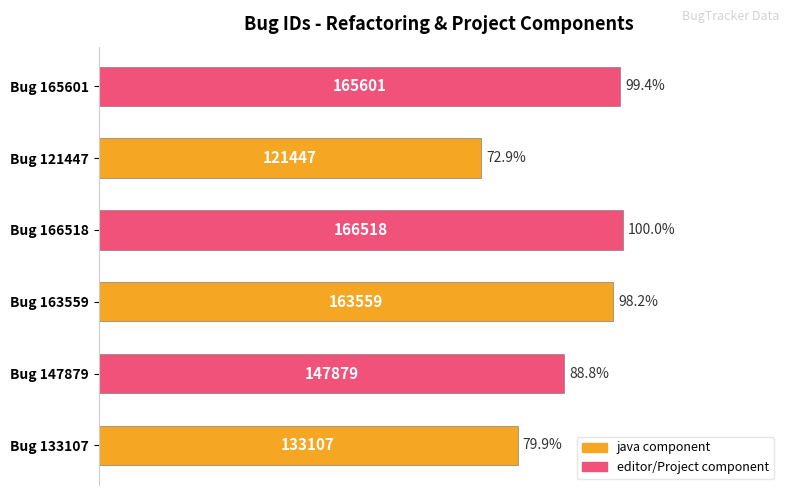

Approximately how many times larger is the value at Bug 166518 compared to Bug 165601?

1.0